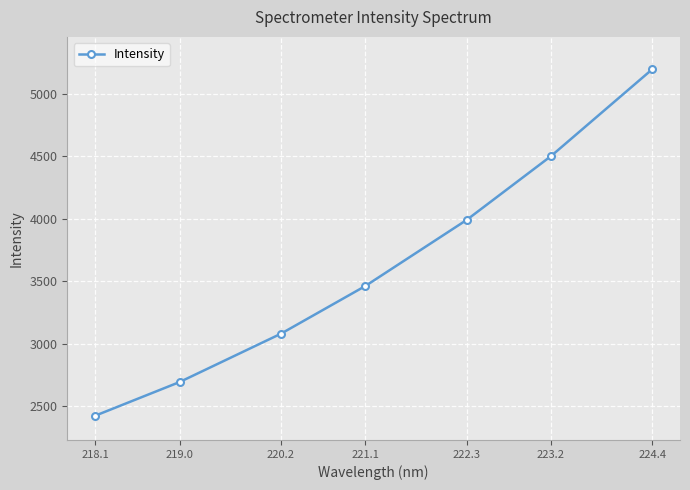

At which label does the data first exceed 3460?

221.1